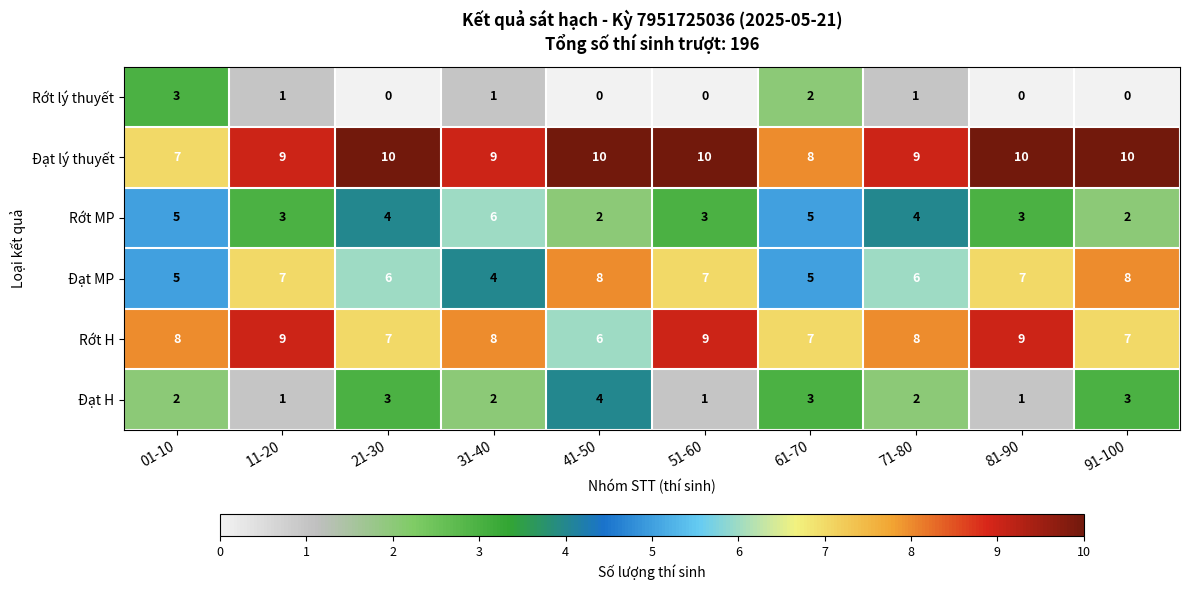

Is it true that Rớt lý thuyết equals -2 at 41-50?

False